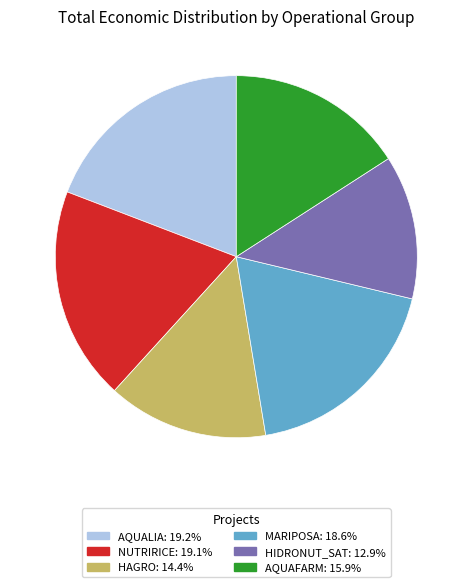

Between NUTRIRICE and HIDRONUT_SAT, which is larger?

NUTRIRICE